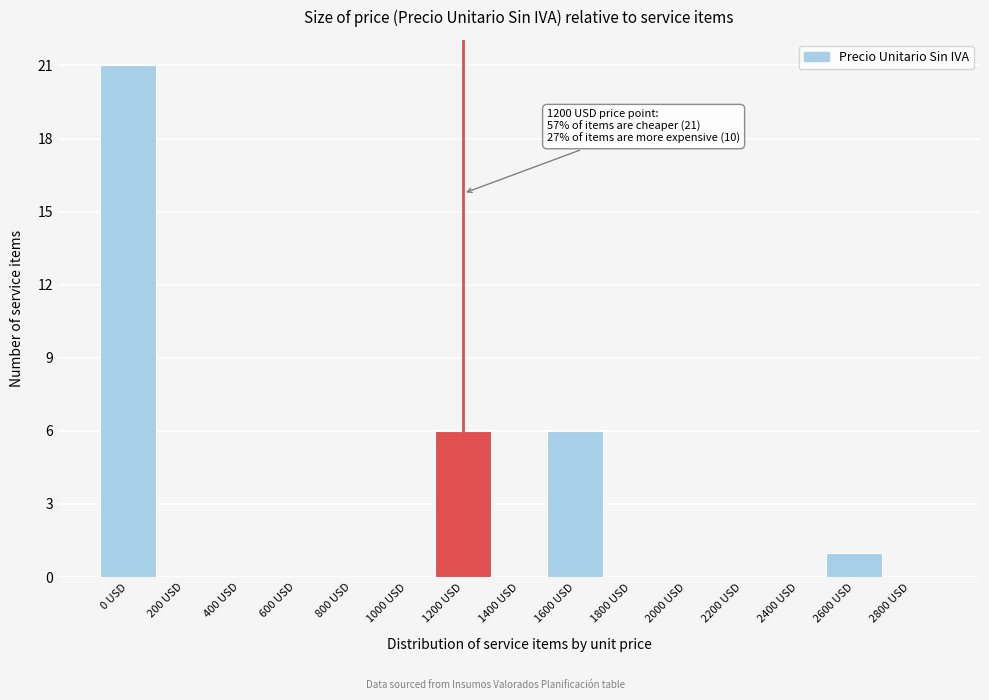

Reading right to left, transcribe all the data shown in this chart.

2800 USD=0	2600 USD=1	2400 USD=0	2200 USD=0	2000 USD=0	1800 USD=0	1600 USD=6	1400 USD=0	1200 USD=6	1000 USD=0	800 USD=0	600 USD=0	400 USD=0	200 USD=0	0 USD=21